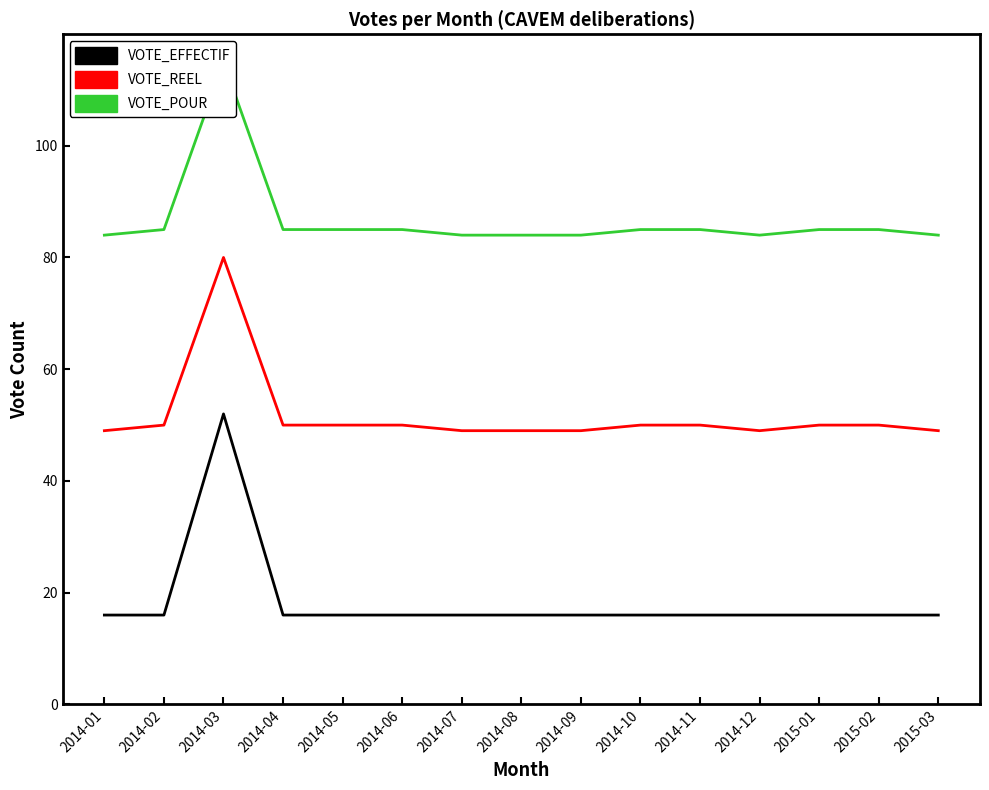

Rank the categories by VOTE_EFFECTIF value from lowest to highest.

2014-01, 2014-02, 2014-04, 2014-05, 2014-06, 2014-07, 2014-08, 2014-09, 2014-10, 2014-11, 2014-12, 2015-01, 2015-02, 2015-03, 2014-03